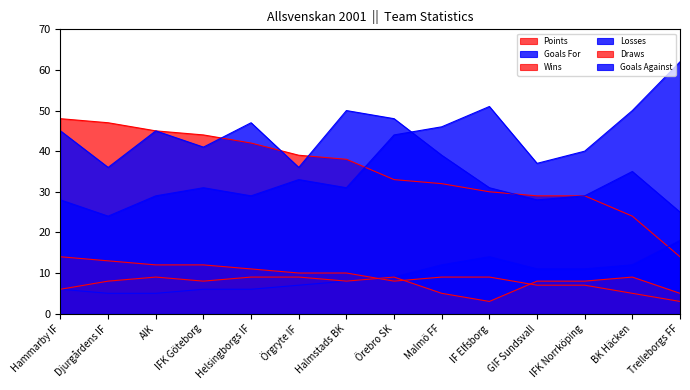

Between Helsingborgs IF and Malmö FF, which series saw the biggest shift?

Goals Against